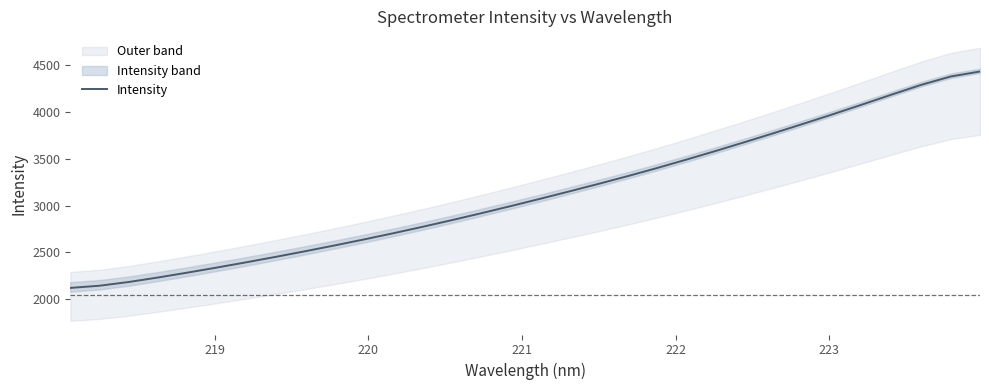

What is the smallest value displayed?

2117.7